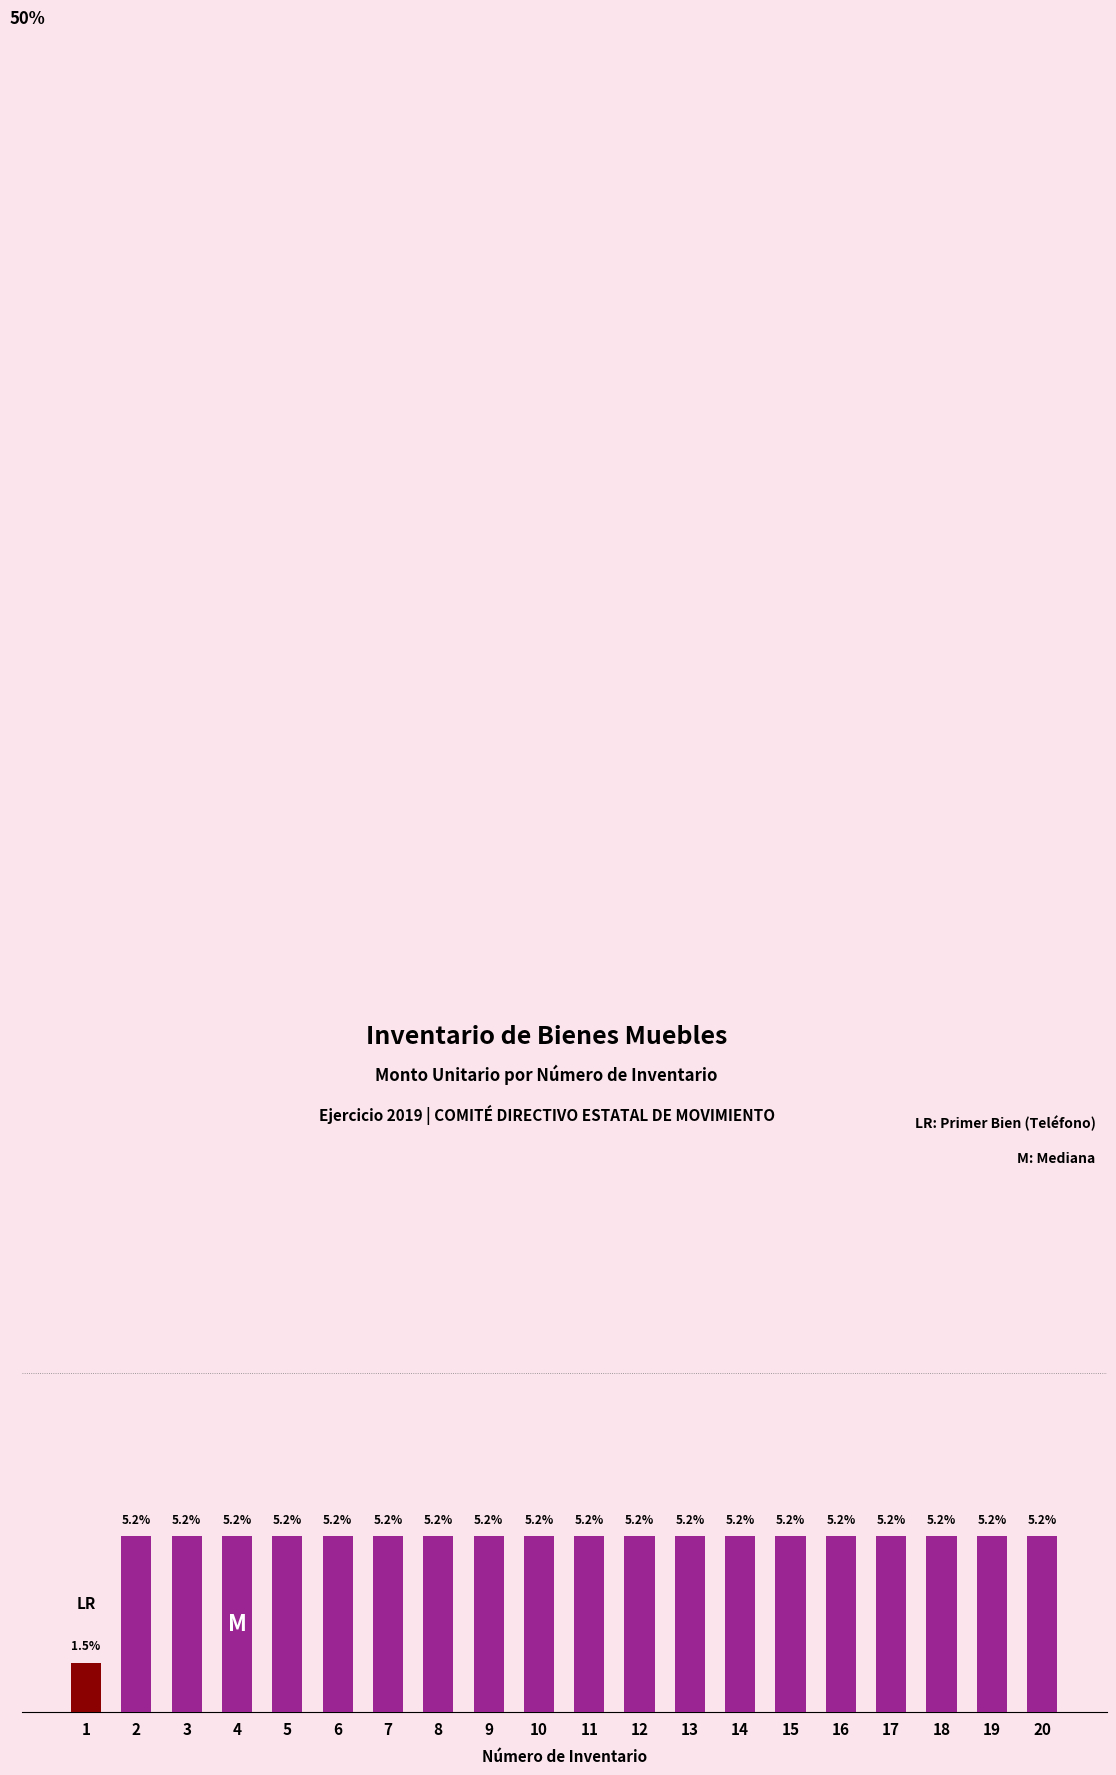

Between 11 and 3, which is larger?

11